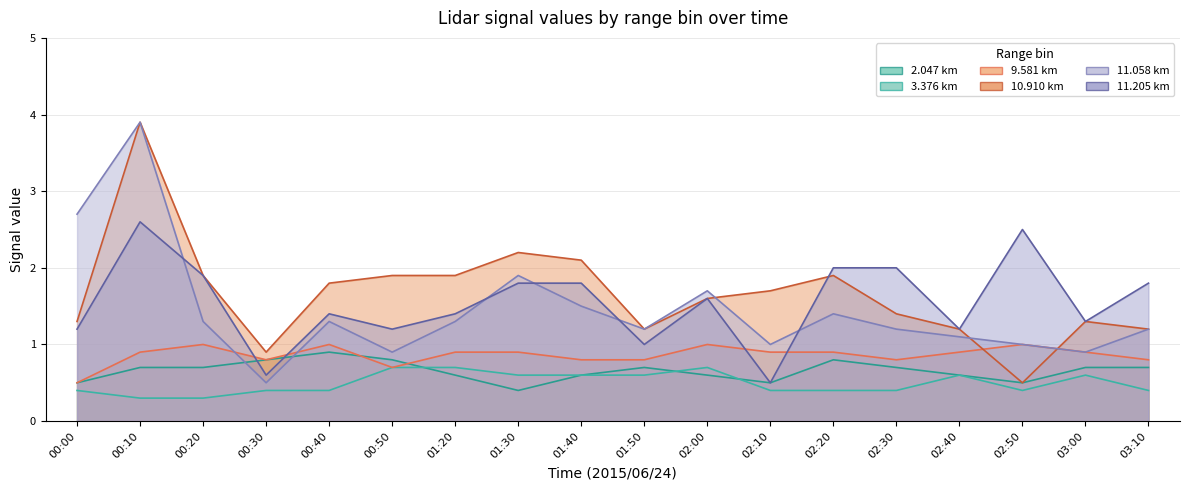

Between which two adjacent categories do 11.205 and 2.047 first intersect?

00:20 and 00:30